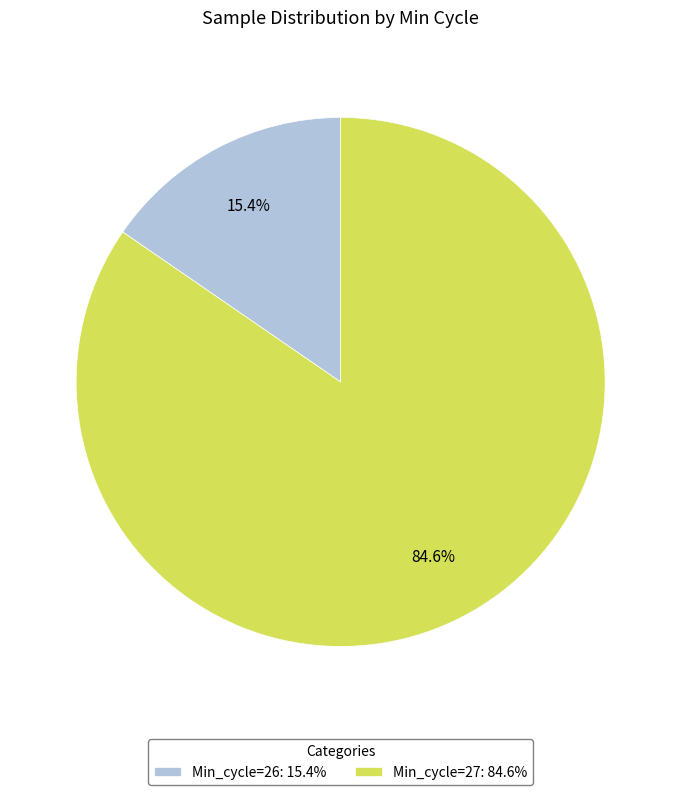

Between Min_cycle=26: 15.4% and Min_cycle=27: 84.6%, which is larger?

Min_cycle=27: 84.6%